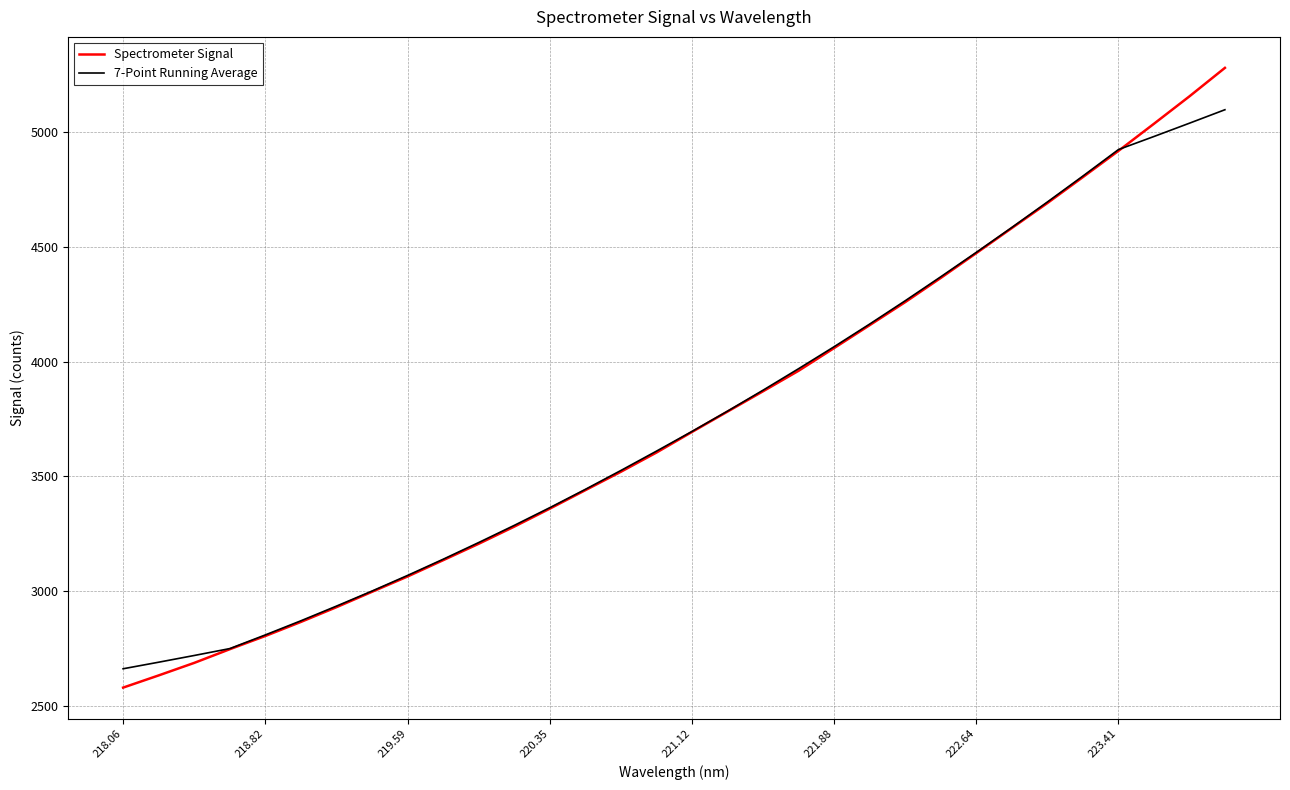

What is the difference between the maximum and second lowest values in the Spectrometer Signal series?

2644.9